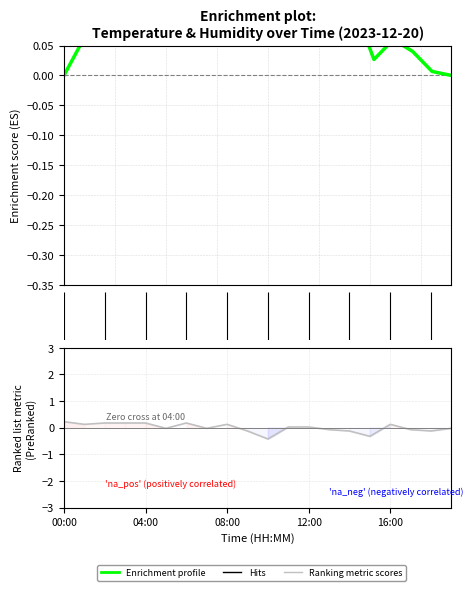

How many interior local valleys (lower than both neighbors) does the data have?

6